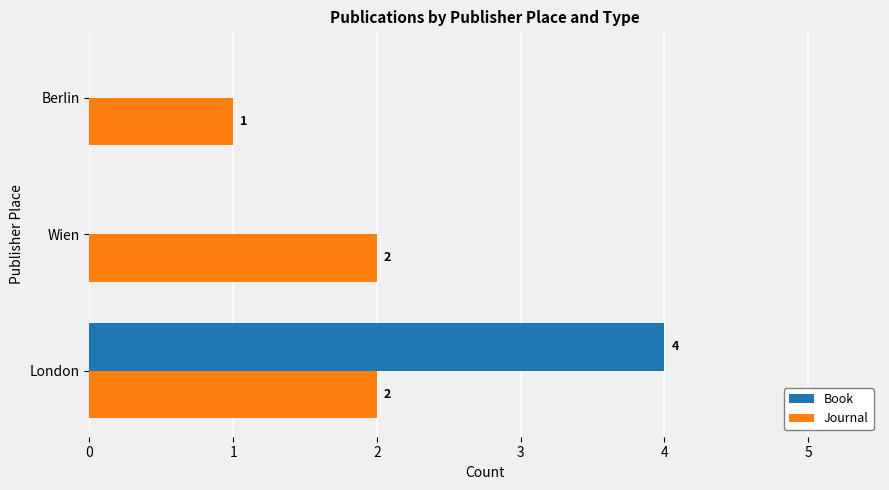

Which series changed the most between Wien and Berlin?

Journal